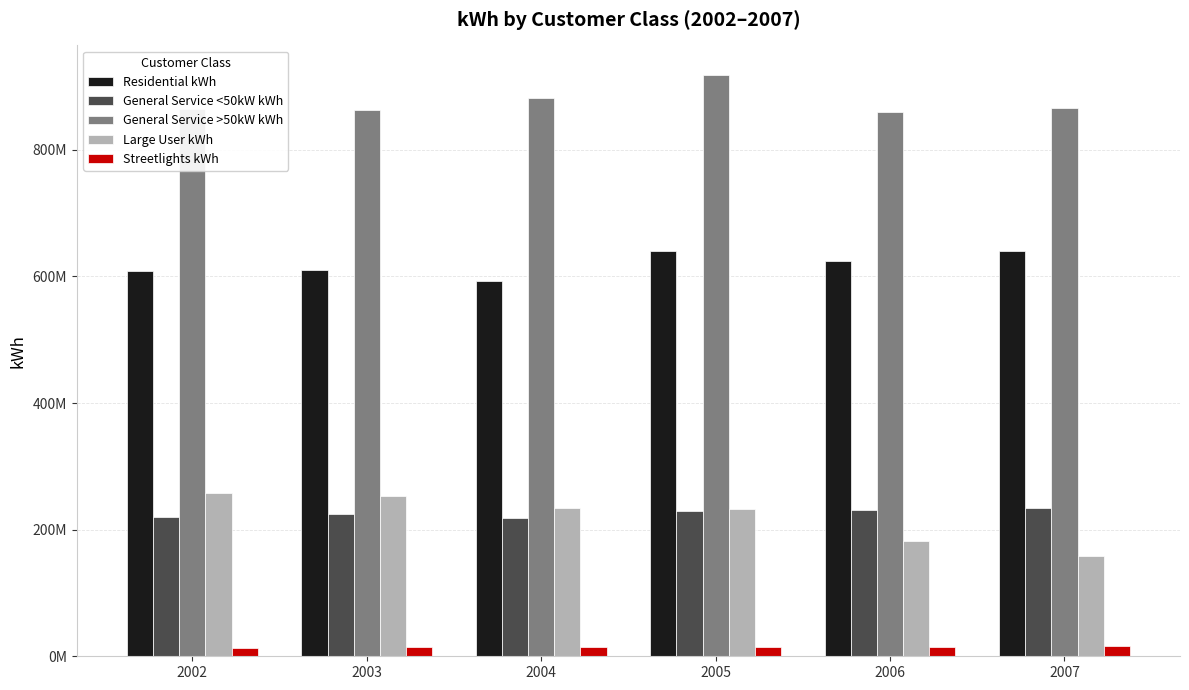

Is it true that Residential kWh equals 624196150.0 at 2006?

True